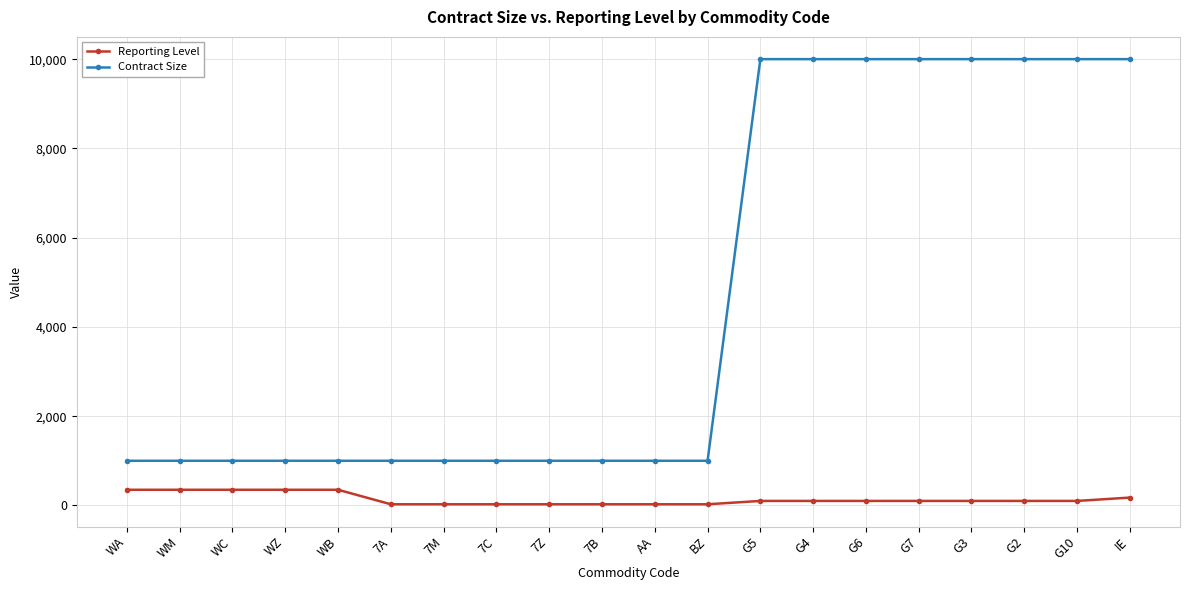

At how many categories does at least one series exceed 8260?

8